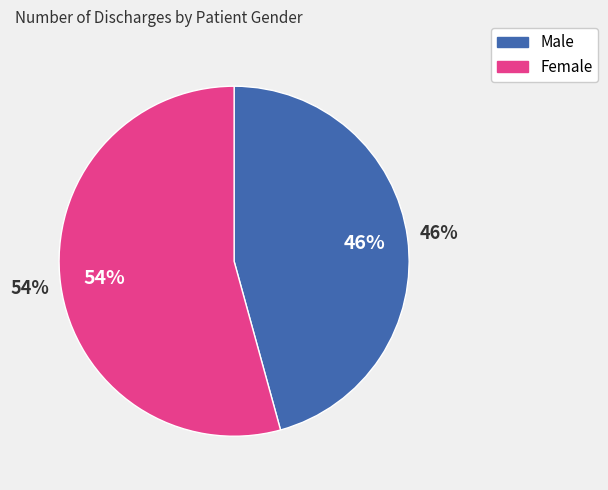

What is the smallest slice in the pie chart?

Male